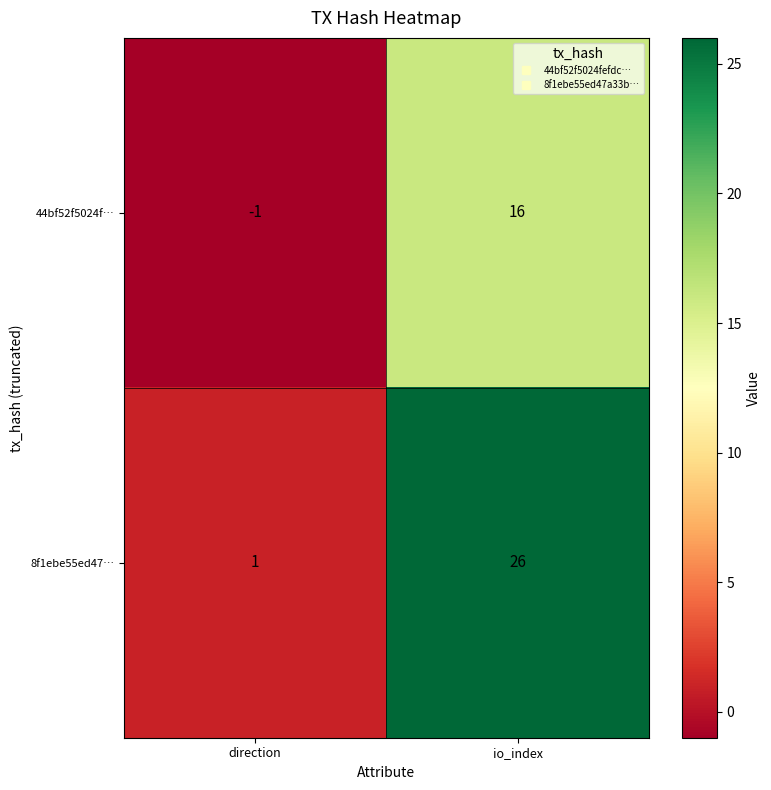

Rank the series at io_index from lowest to highest value.

44bf52f5024f…, 8f1ebe55ed47…